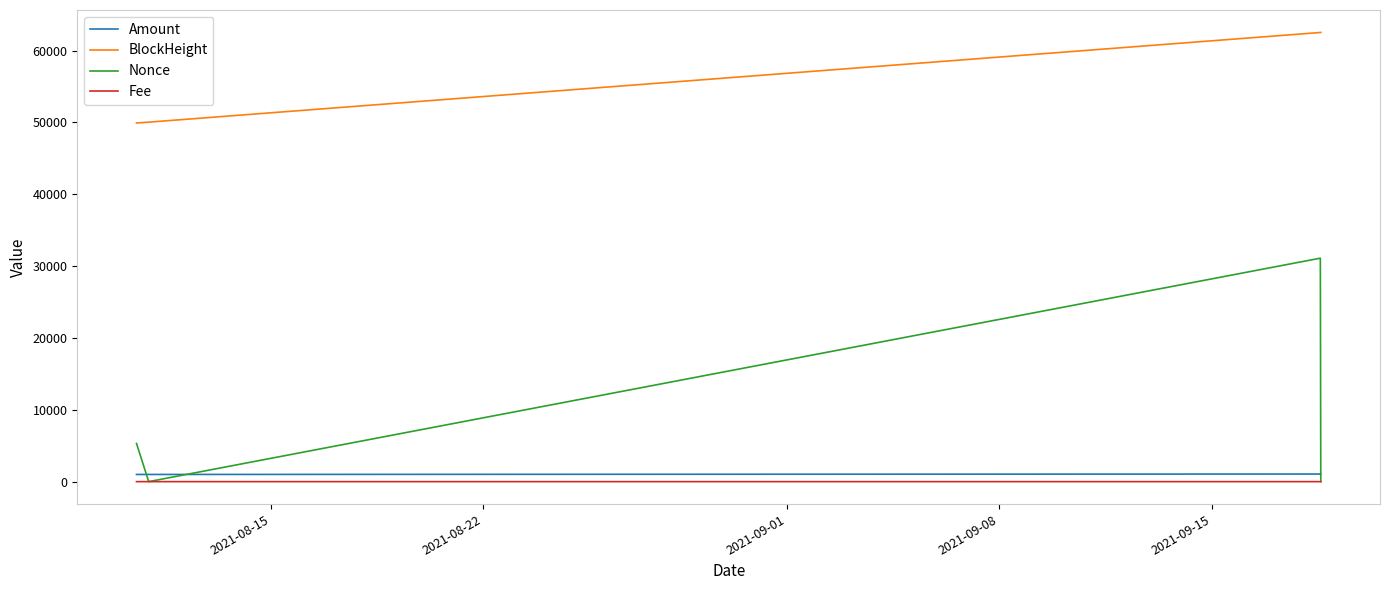

True or false: Fee has more than 2 points higher than both neighbors.

False